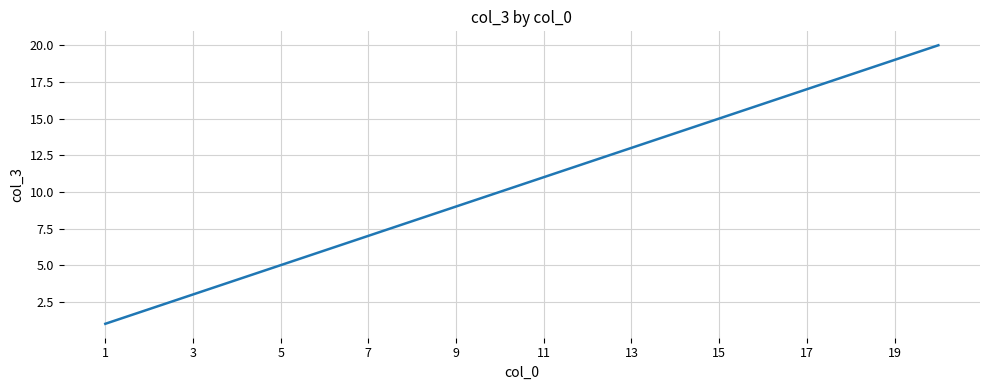

What is the difference between the maximum and minimum values?

19